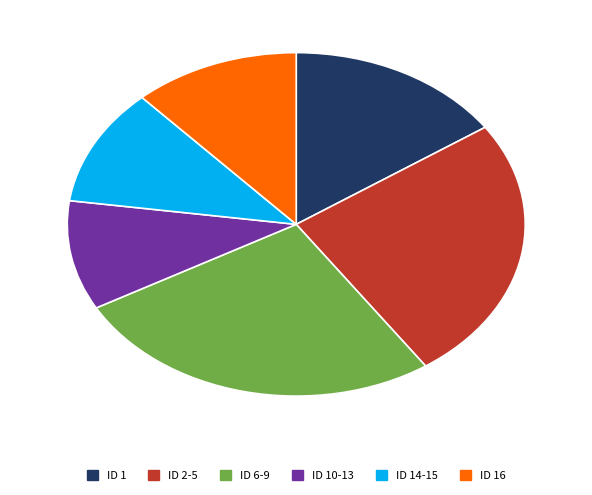

Approximately how many times larger is the value at ID 14-15 compared to ID 6-9?

0.4